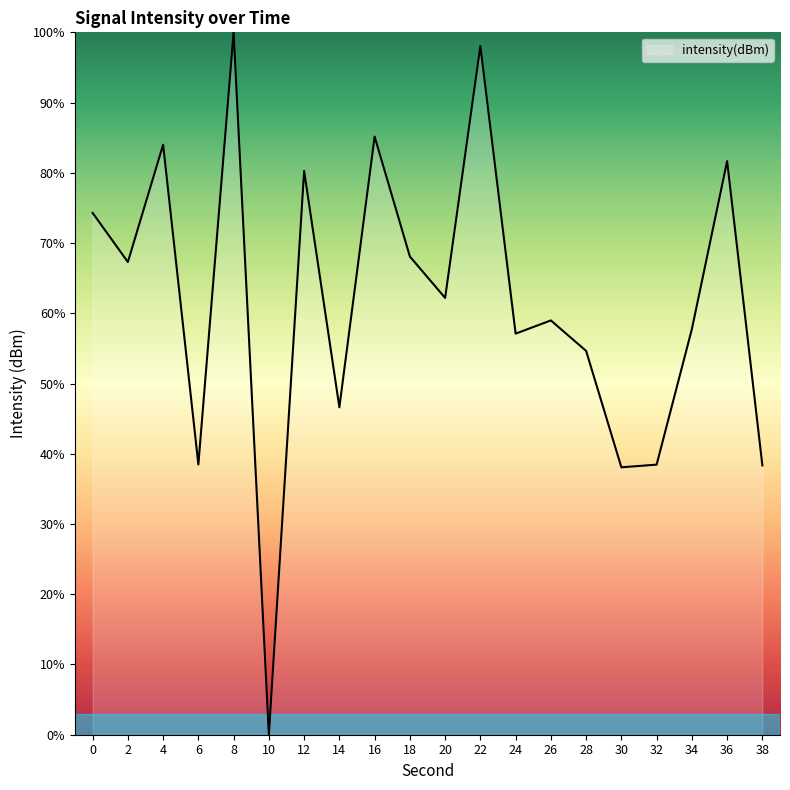

What is the difference between the values at 28 and 14?

8.0